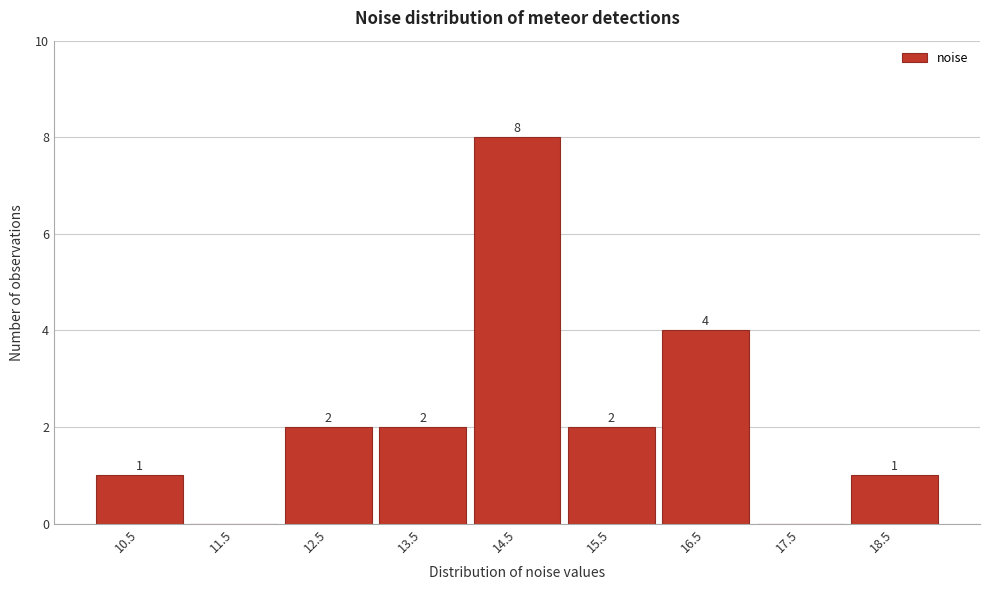

Reading left to right, extract all data points from this chart.

10.5=1	11.5=0	12.5=2	13.5=2	14.5=8	15.5=2	16.5=4	17.5=0	18.5=1